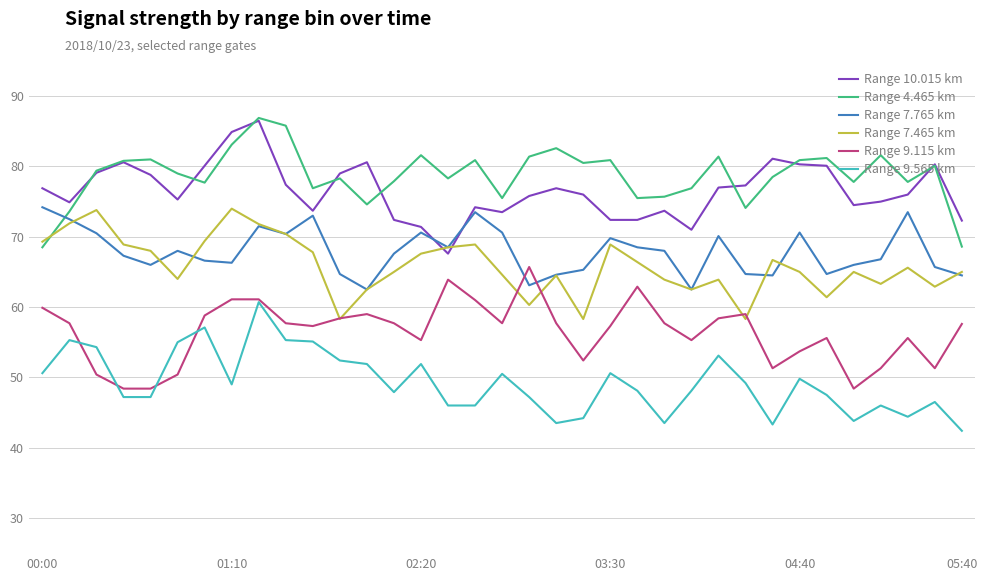

What is the sum of all Range 7.465 km values?

2306.6